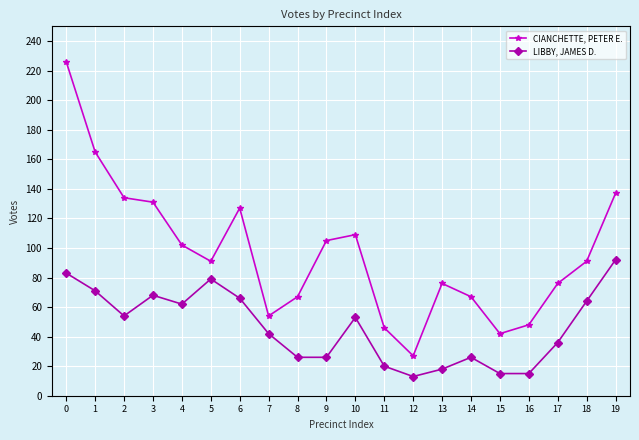

What is the sum of the LIBBY, JAMES D. values at 8 and 0?

109